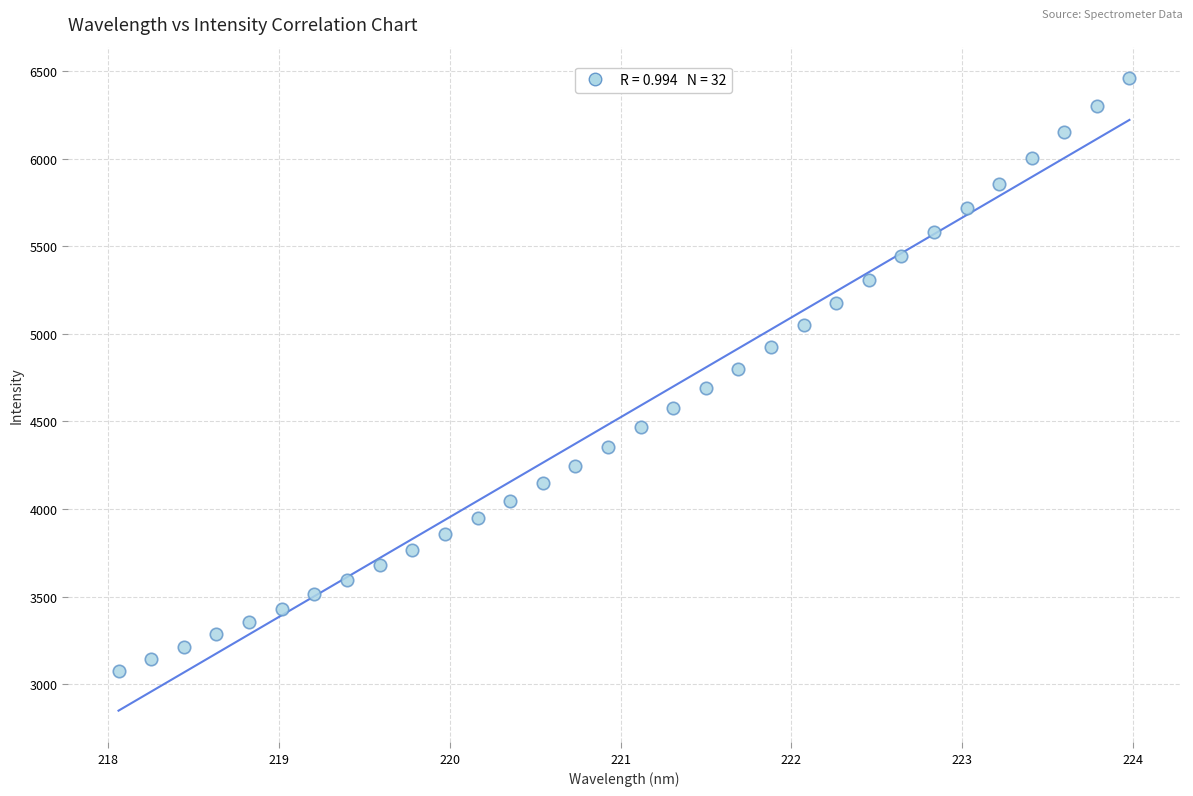

What is the range of Y values (max minus min)?

3383.2